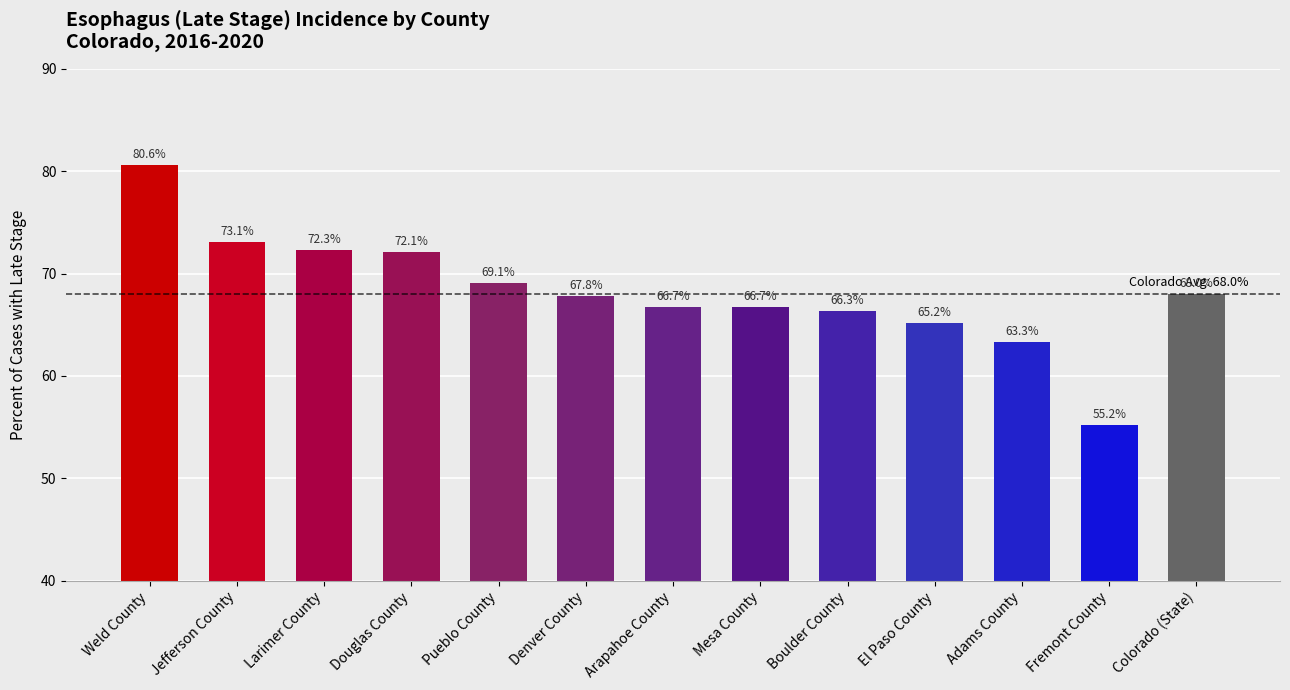

What is the sum of the values at Jefferson County and Weld County?

153.7